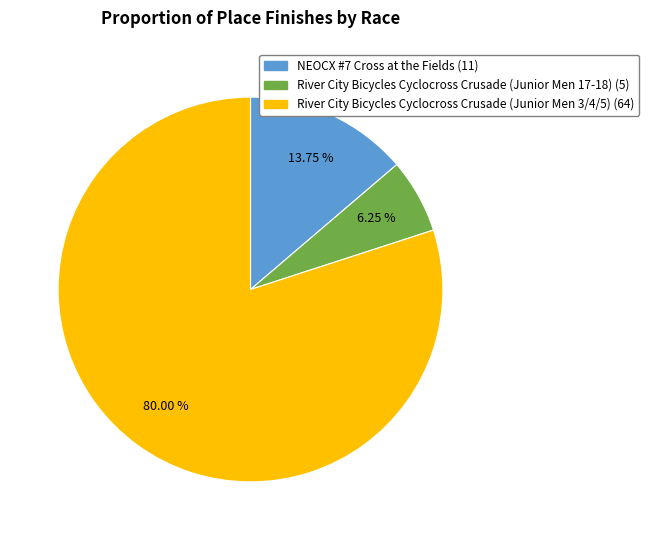

Which slice represents more than half of the pie?

River City Bicycles Cyclocross Crusade (Junior Men 3/4/5)